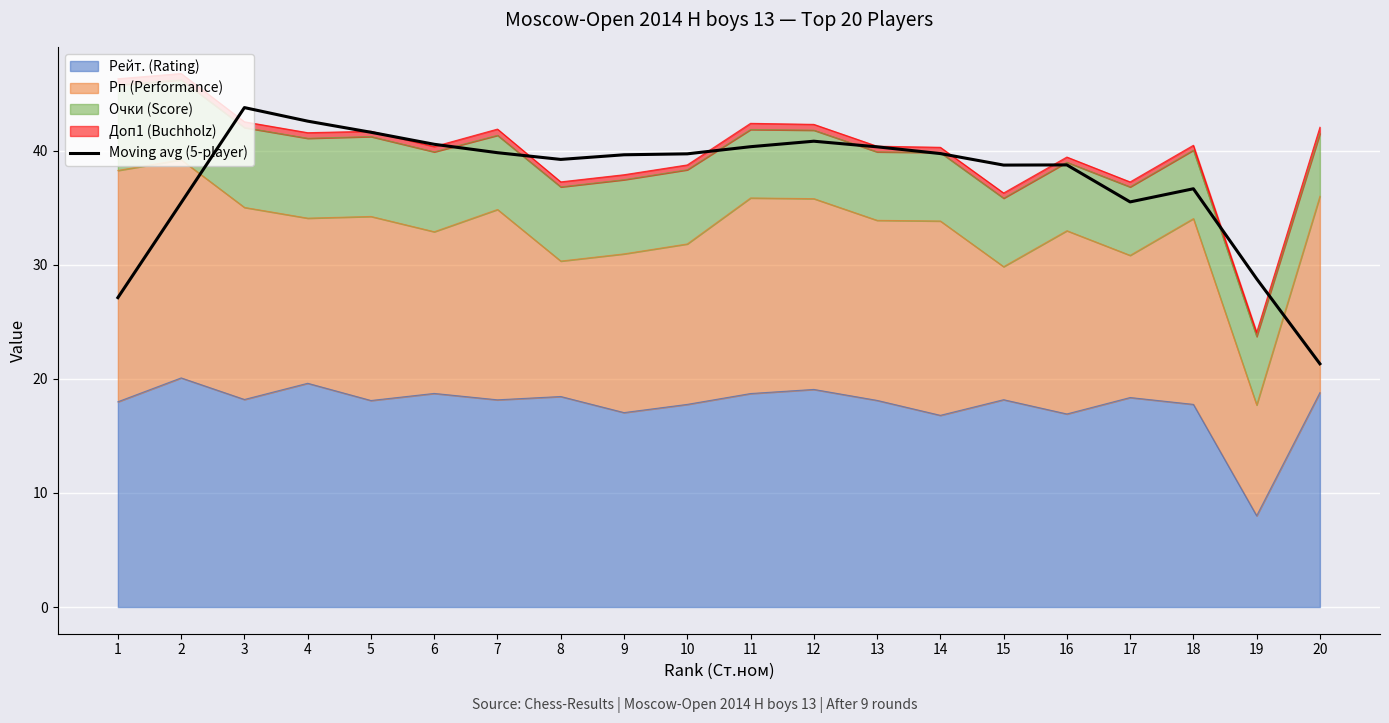

What is the change in value from 12 to 13?

-0.5